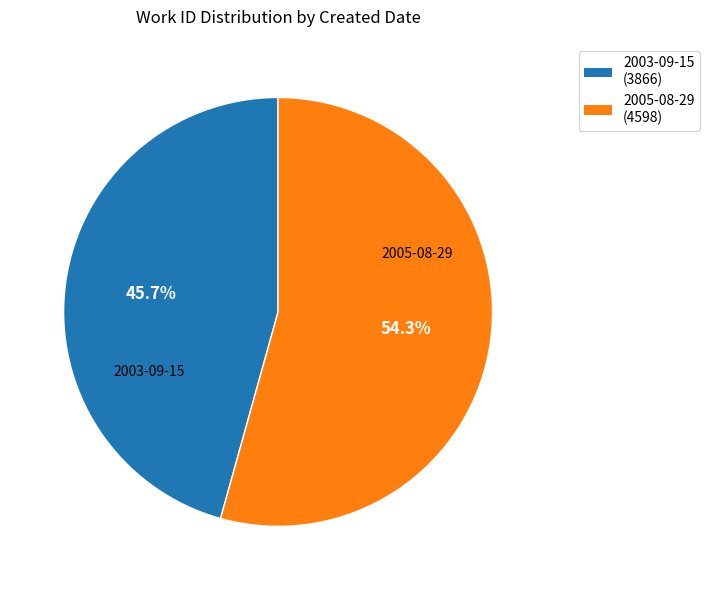

Is there a majority slice in this chart?

Yes